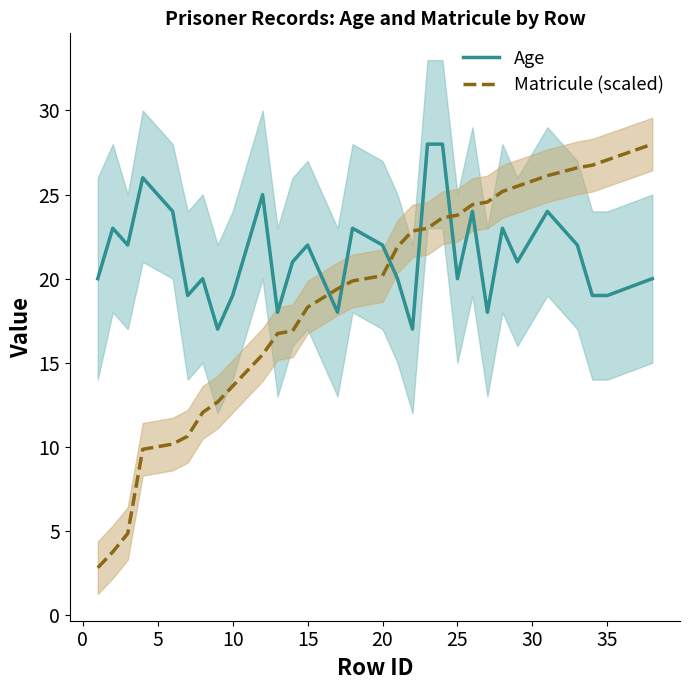

Read the Age value at 25.

20.0